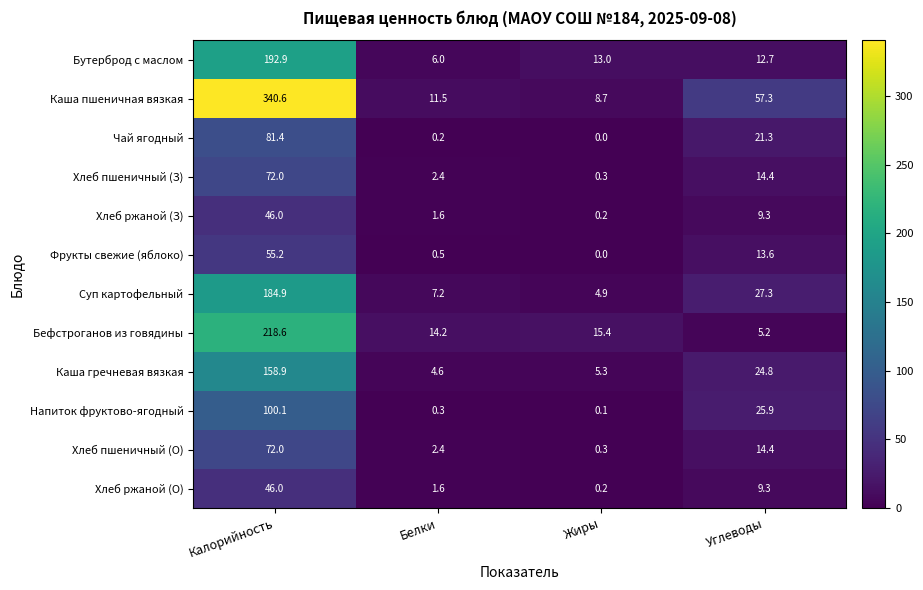

At which category does the chart reach its minimum across all series?

Жиры